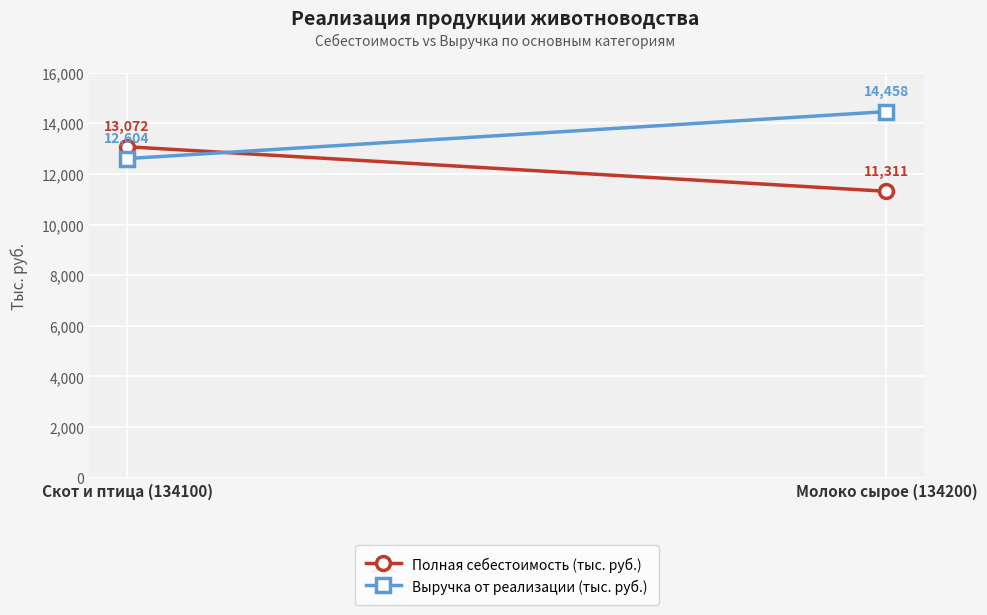

At Скот и птица (134100), list the series in order from smallest to largest.

Выручка от реализации (тыс. руб.), Полная себестоимость (тыс. руб.)